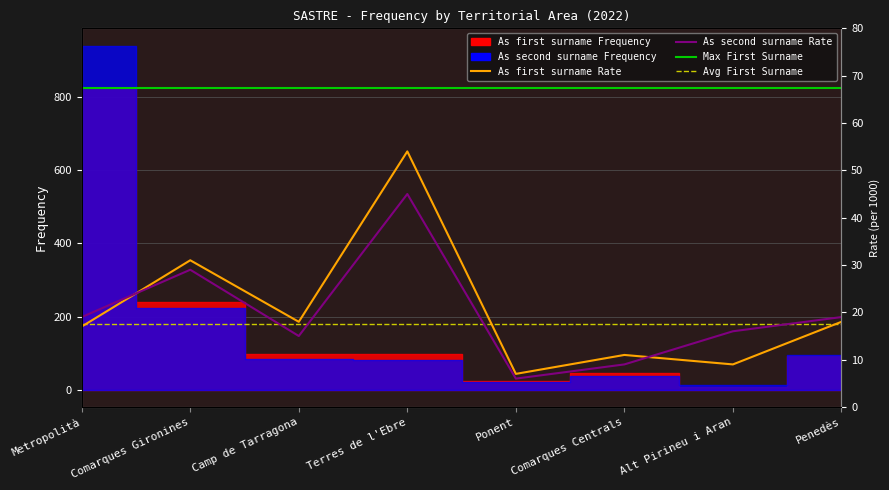

At which label does As second surname Rate reach its minimum?

Ponent